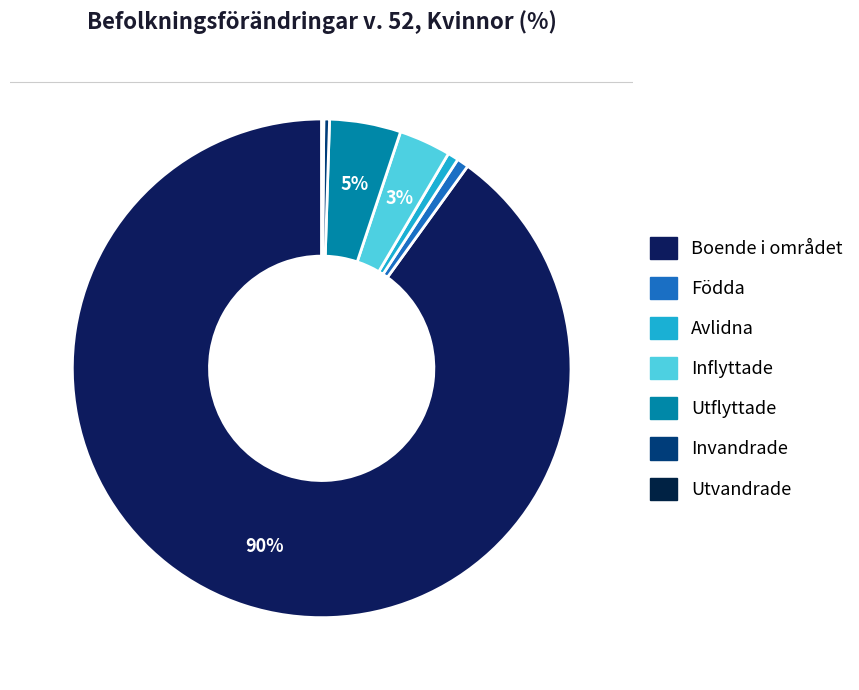

Rank the categories by value from lowest to highest.

Utvandrade, Invandrade, Avlidna, Födda, Inflyttade, Utflyttade, Boende i området